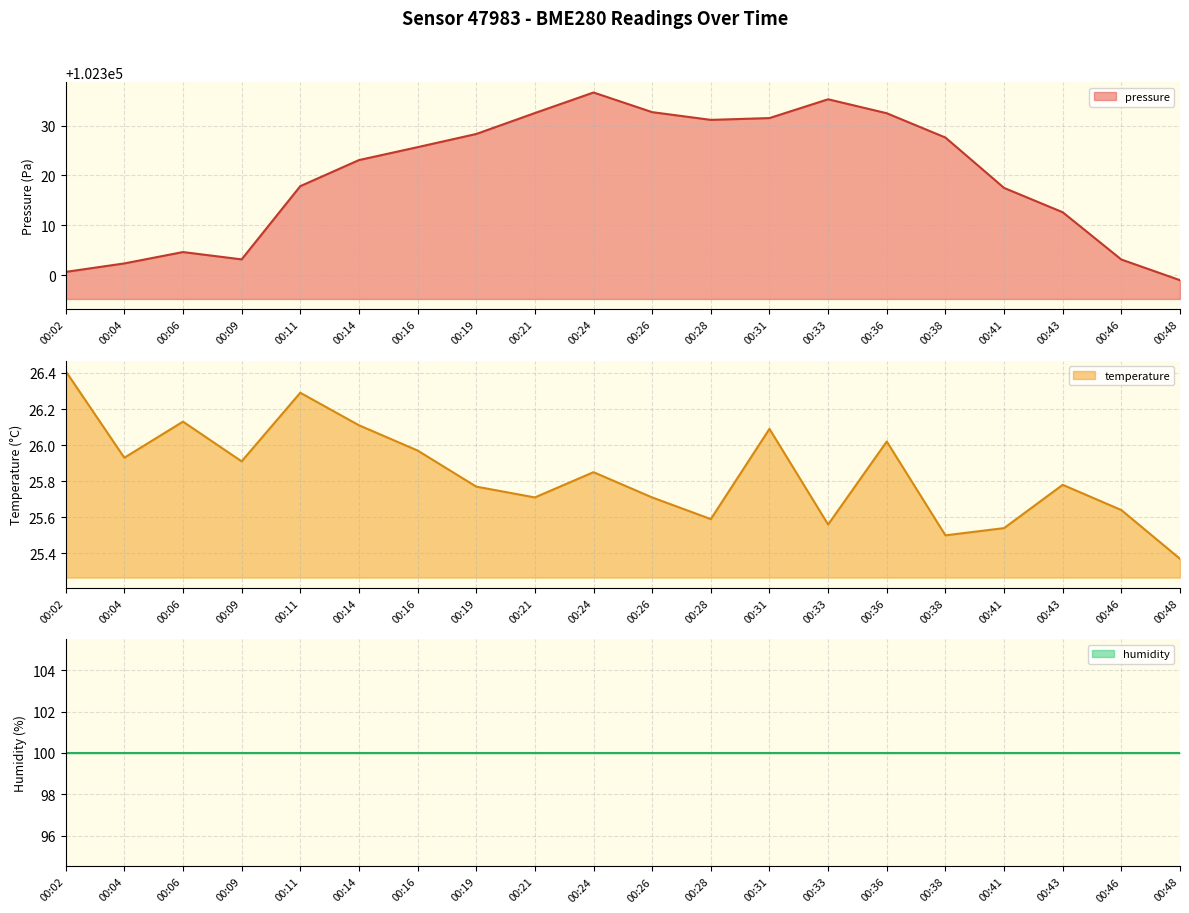

Which series has the largest total across all categories?

pressure